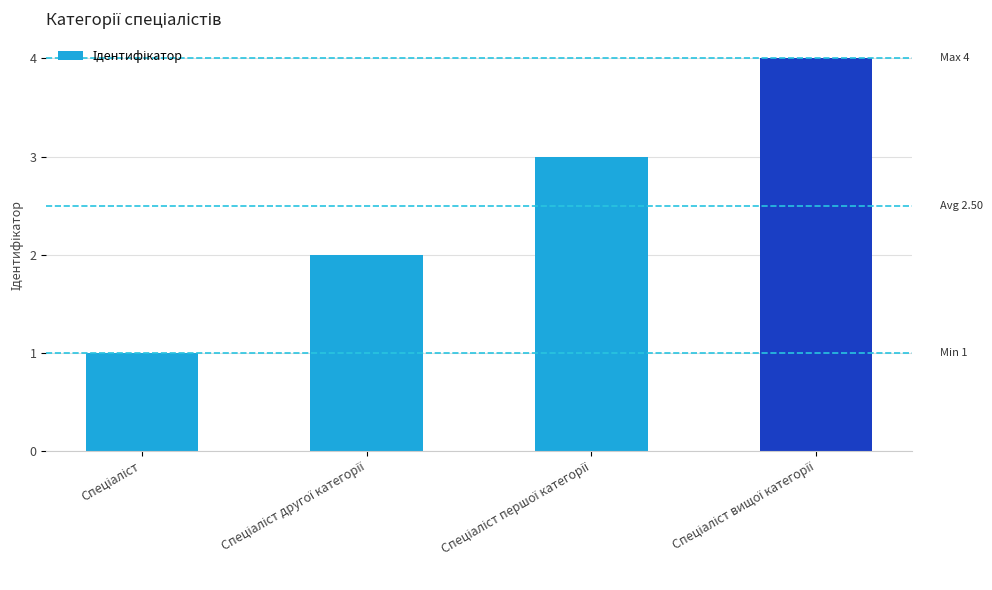

What is the maximum value shown in the chart?

4